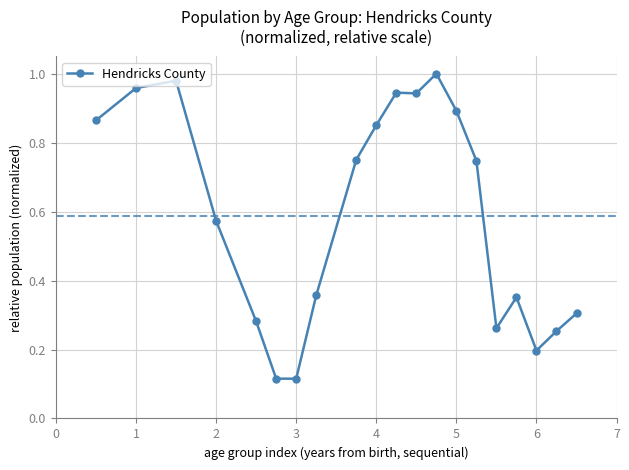

True or false: there are more than 2 points higher than both neighbors.

True